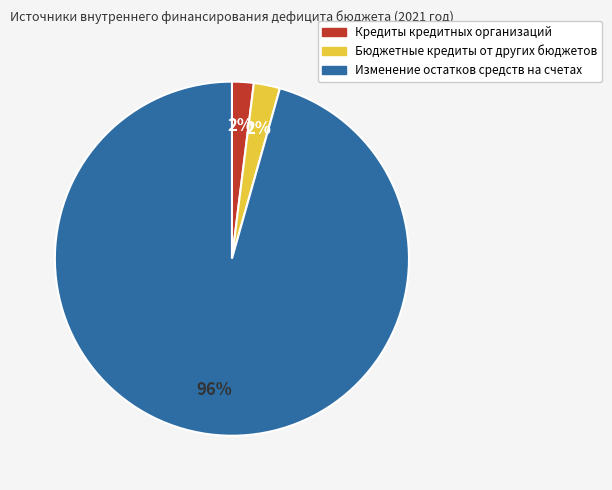

Is the sum of Бюджетные кредиты от других бюджетов and Изменение остатков средств на счетах greater than half?

Yes